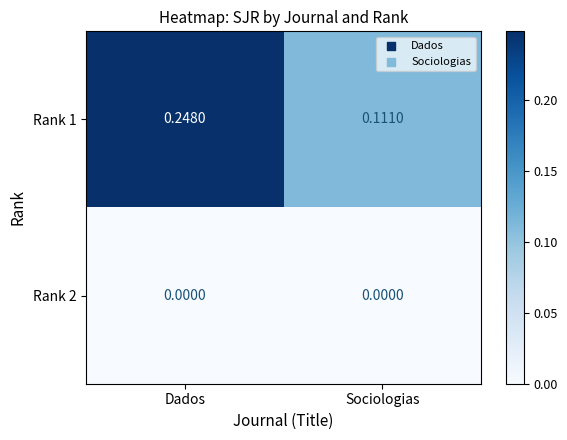

At which label is Rank 1 closest to 0?

Sociologias